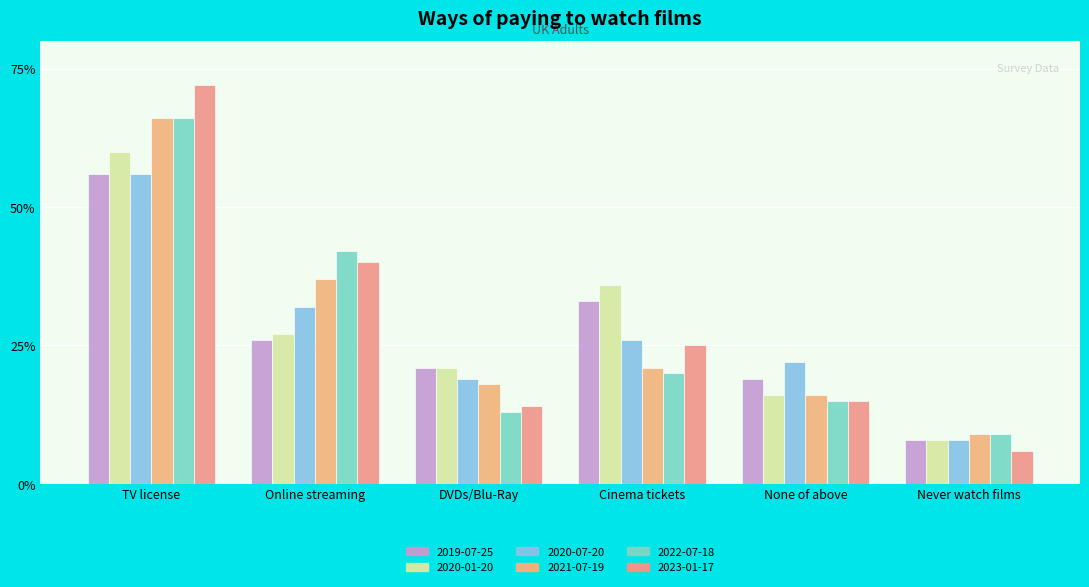

What is the average value of the 2019-07-25 series?

0.3